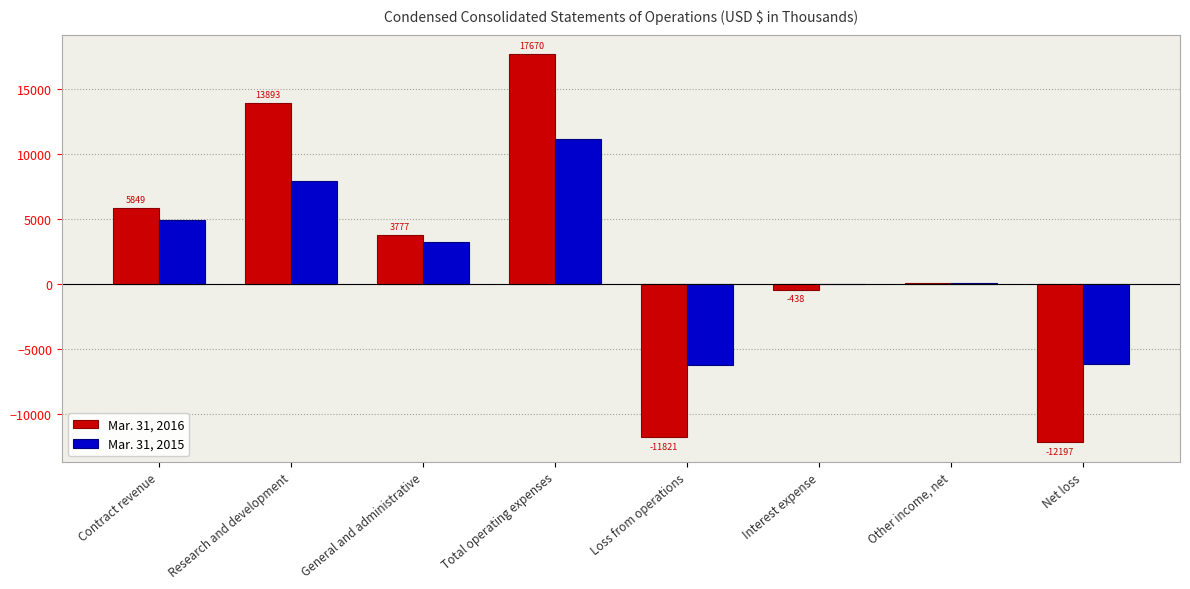

Which label corresponds to the largest value in the chart?

Total operating expenses